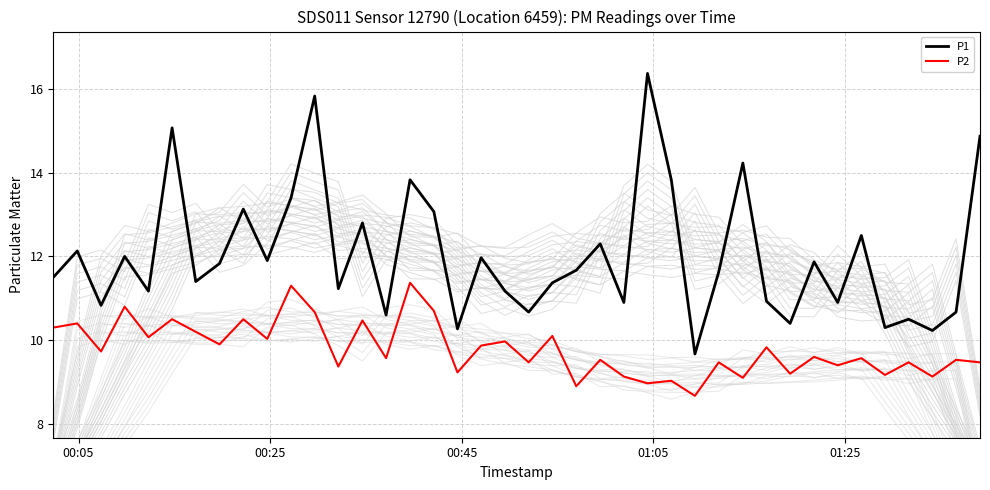

How many lines are shown in the chart?

2